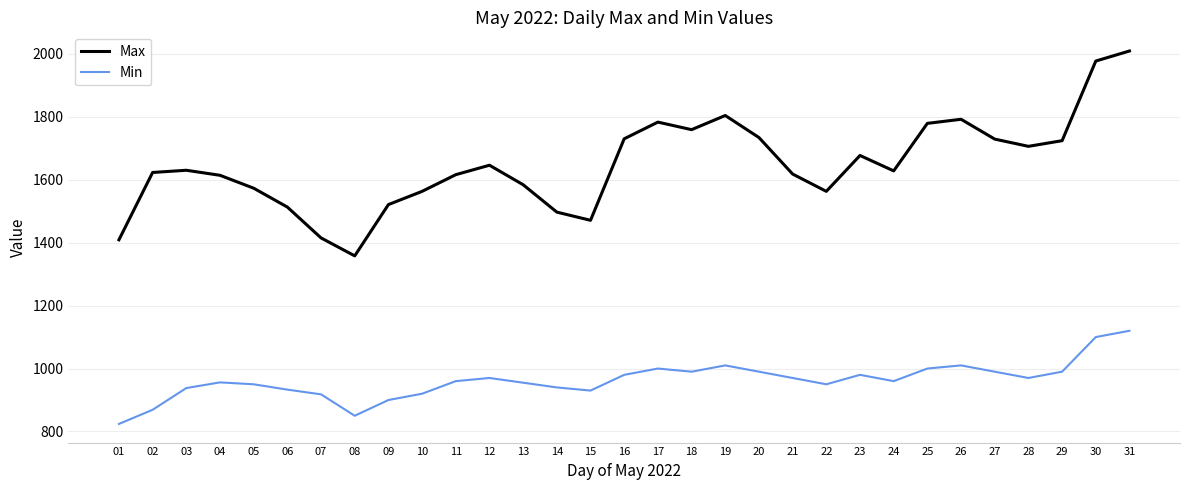

Does the chart display data point markers on the line(s)?

No